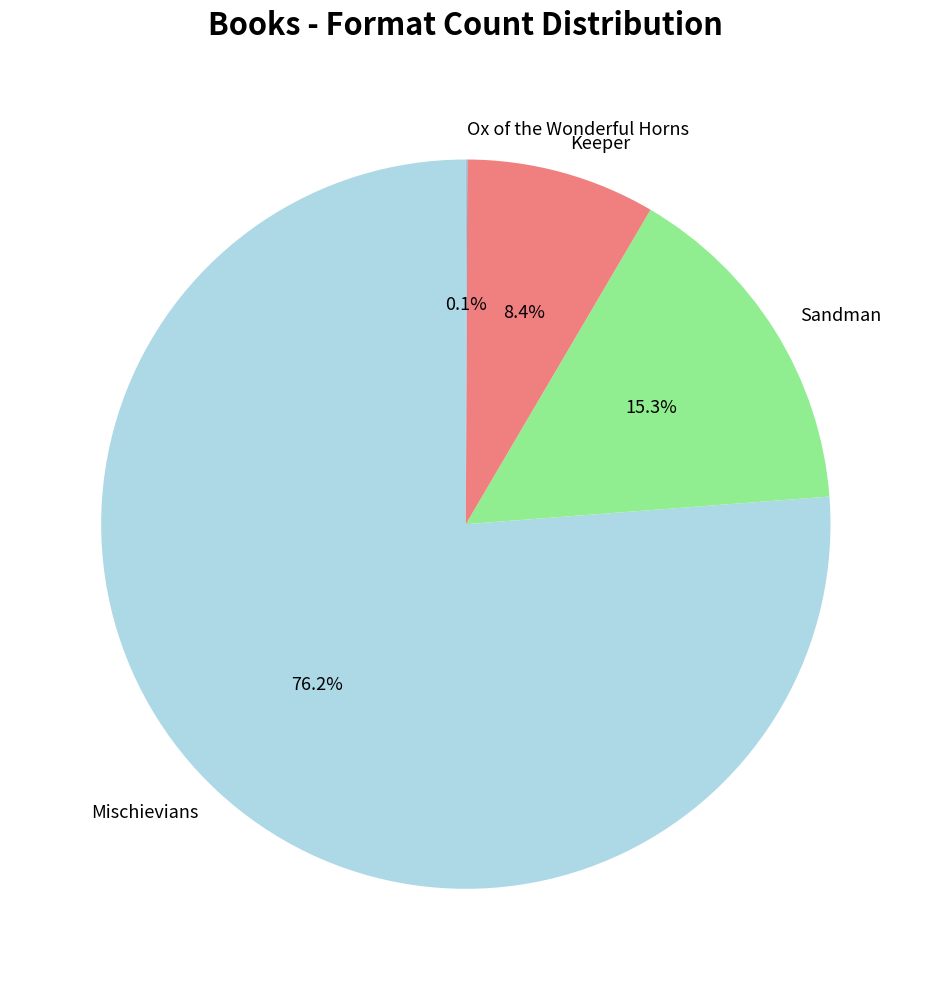

Which slice is the largest?

Mischievians